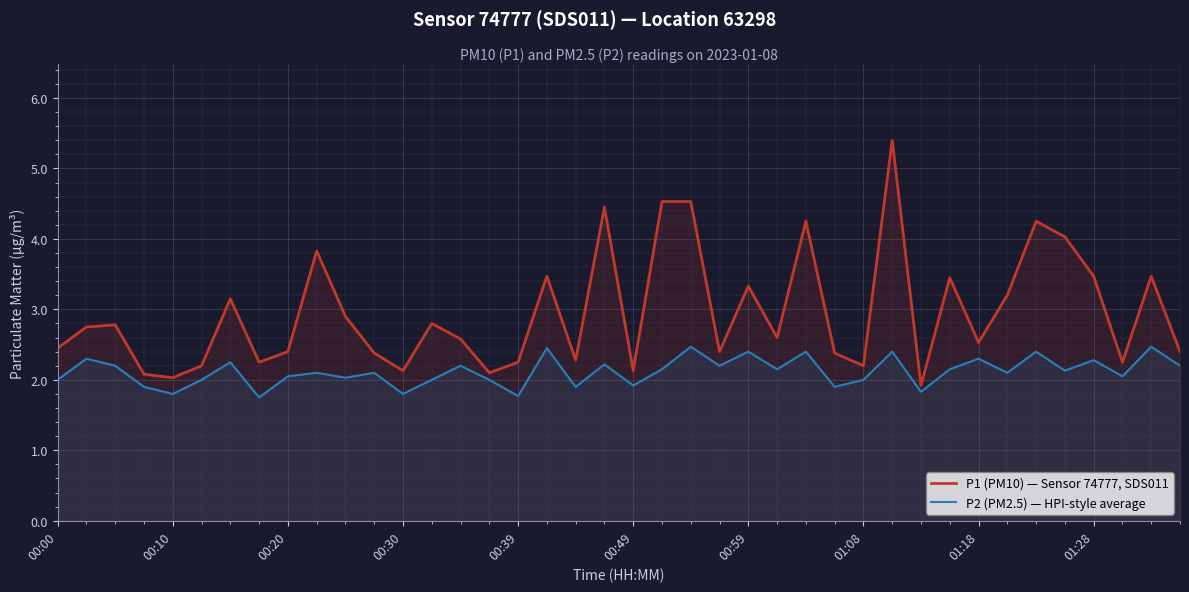

Between 13 and 38, which series saw the biggest shift?

P1 (PM10) — Sensor 74777, SDS011